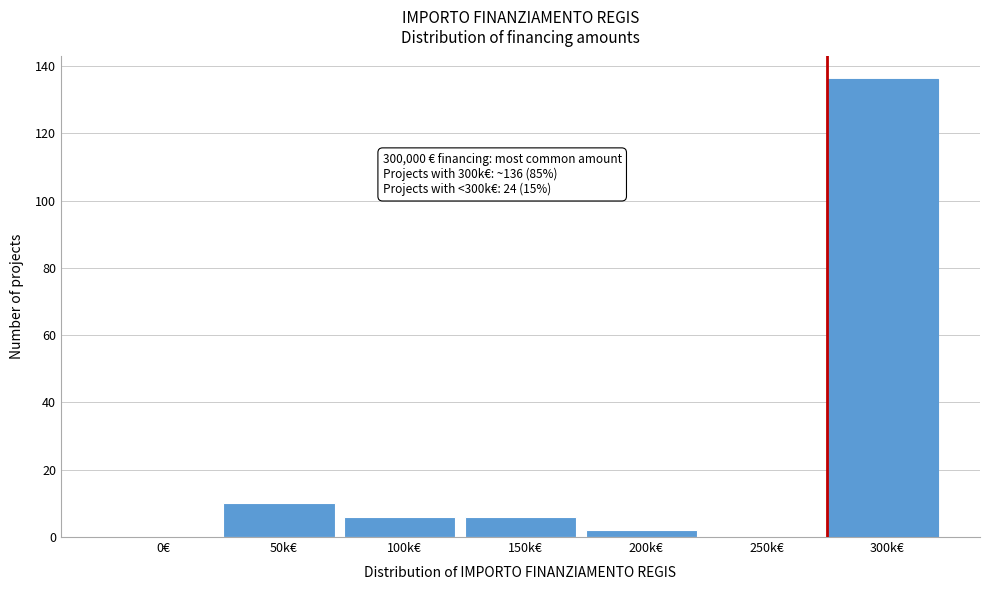

Reading left to right, transcribe all the data shown in this chart.

0€=0	50k€=10	100k€=6	150k€=6	200k€=2	250k€=0	300k€=136